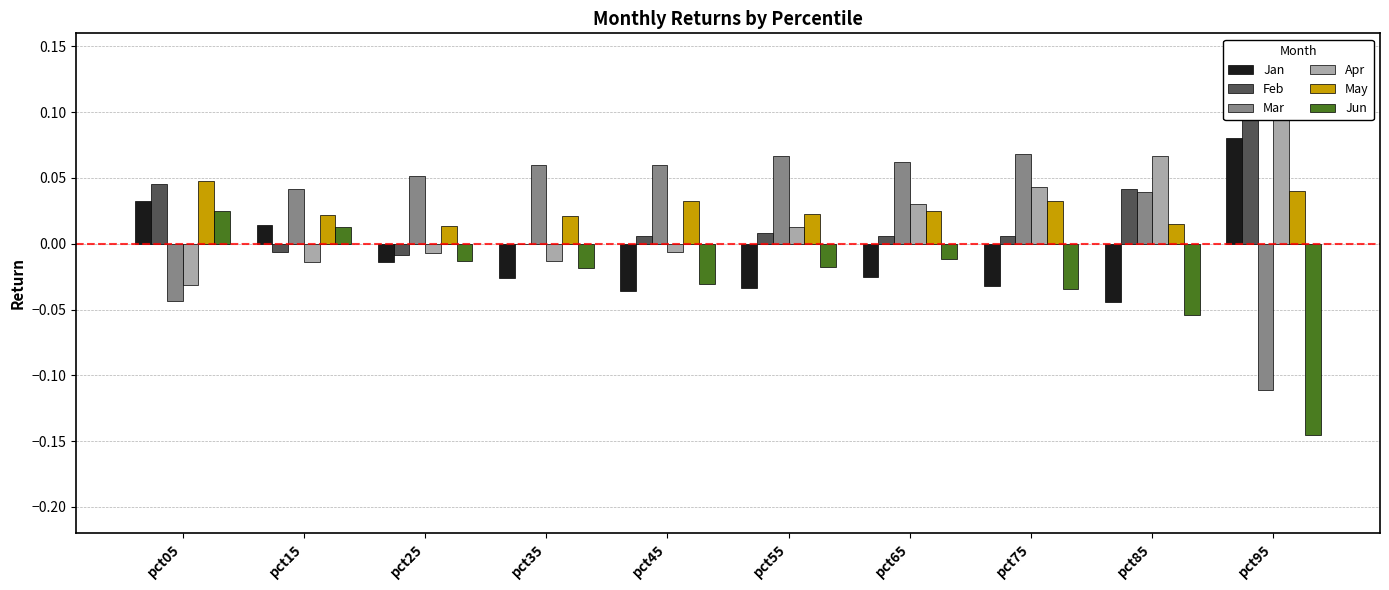

What are all the series names shown in the legend?

Jan, Feb, Mar, Apr, May, Jun